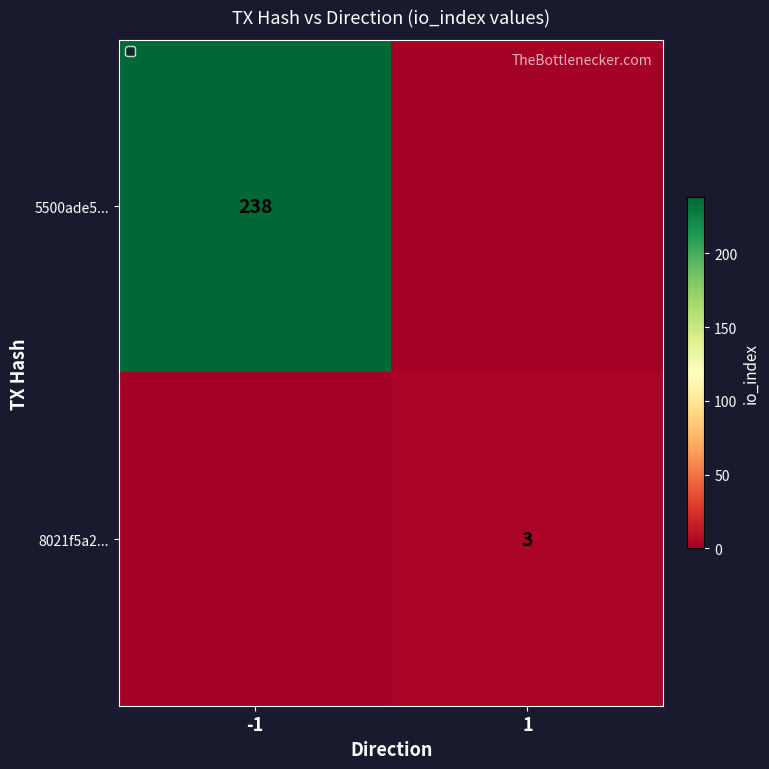

At which category is the sum across all series the highest?

-1